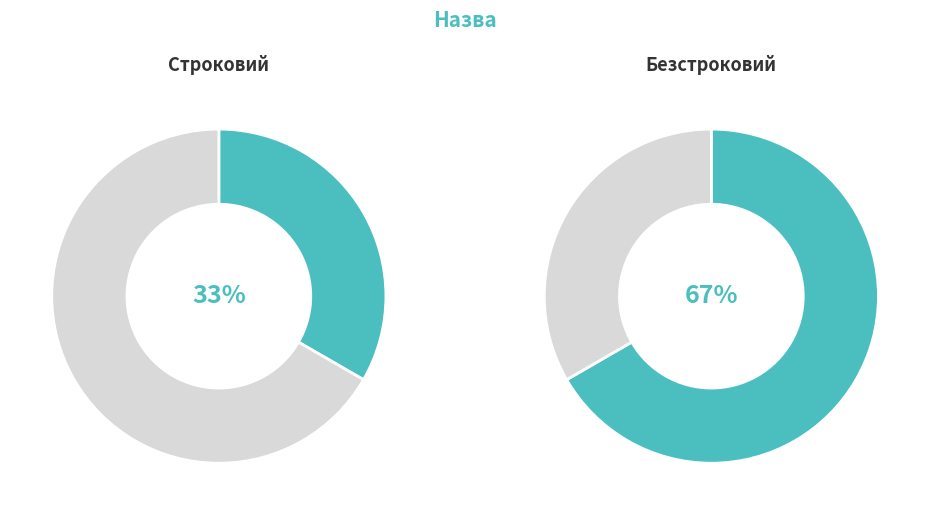

True or false: Строковий accounts for 33% of the total.

True